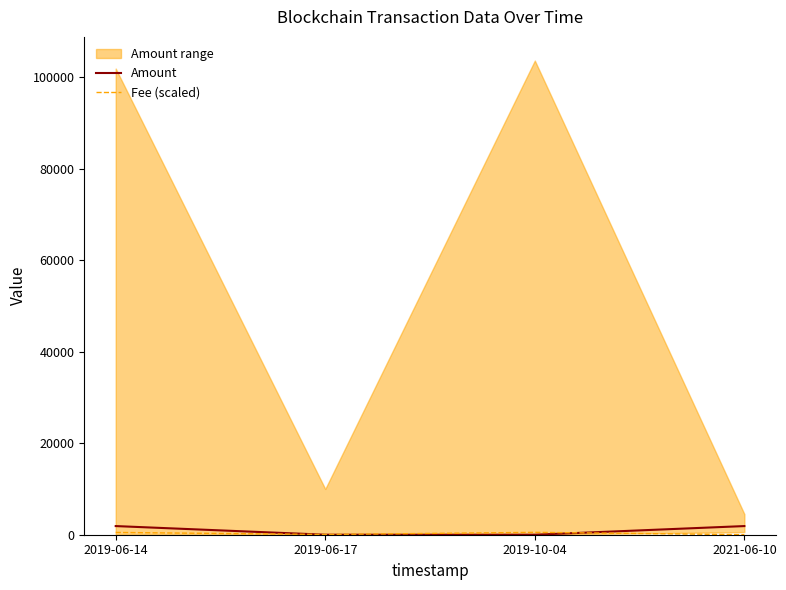

At 2019-06-17, list the series in order from smallest to largest.

Amount, Fee (scaled)